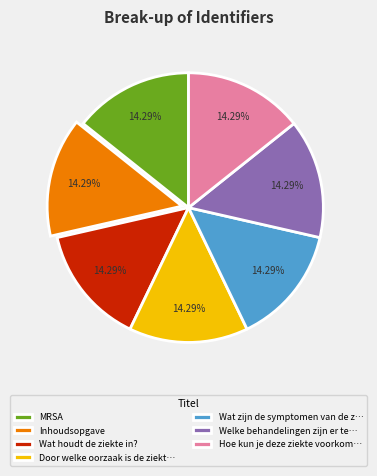

Count the number of slices in the pie.

7